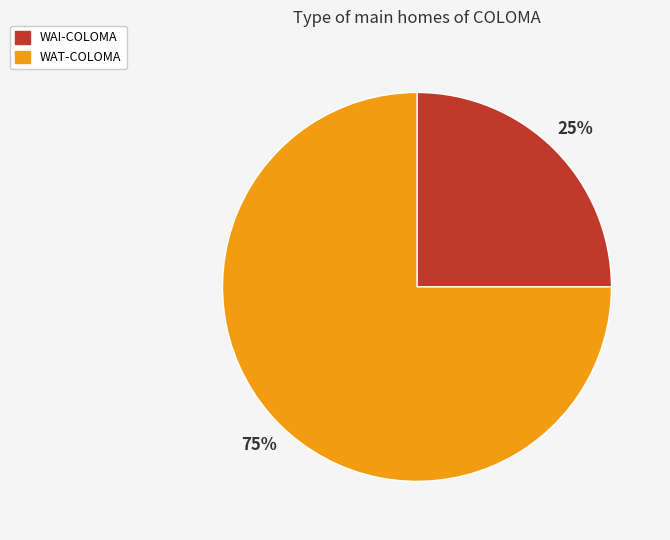

Does any single category account for the majority?

Yes